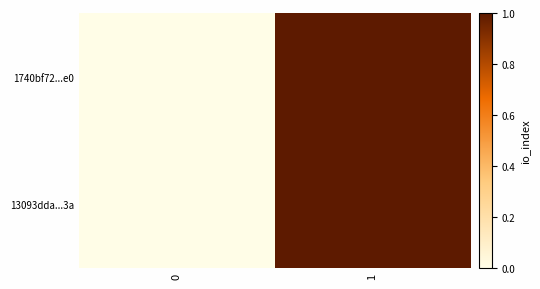

Reading left to right, transcribe all the data shown in this chart.

1740bf72...e0: 0=0	1=1
13093dda...3a: 0=0	1=1